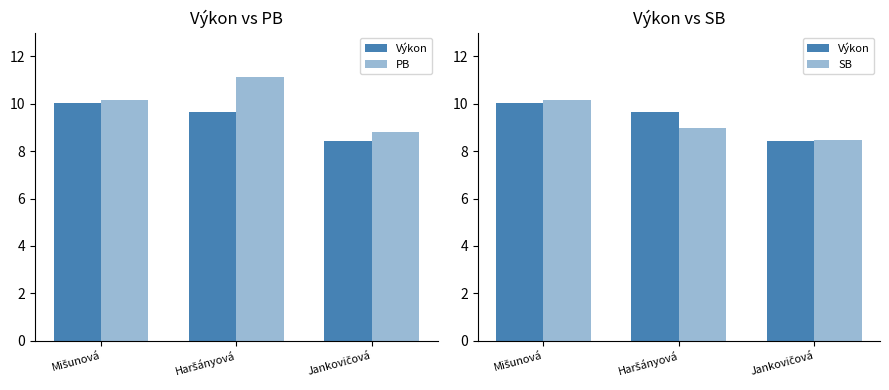

List the labels in order of SB value, largest first.

Mišunová, Haršányová, Jankovičová